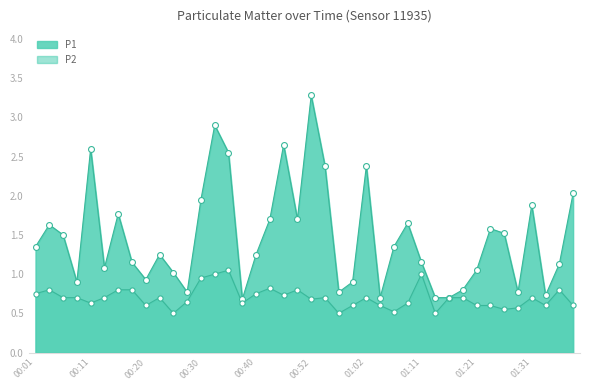

At which category is the sum across all series the highest?

00:52